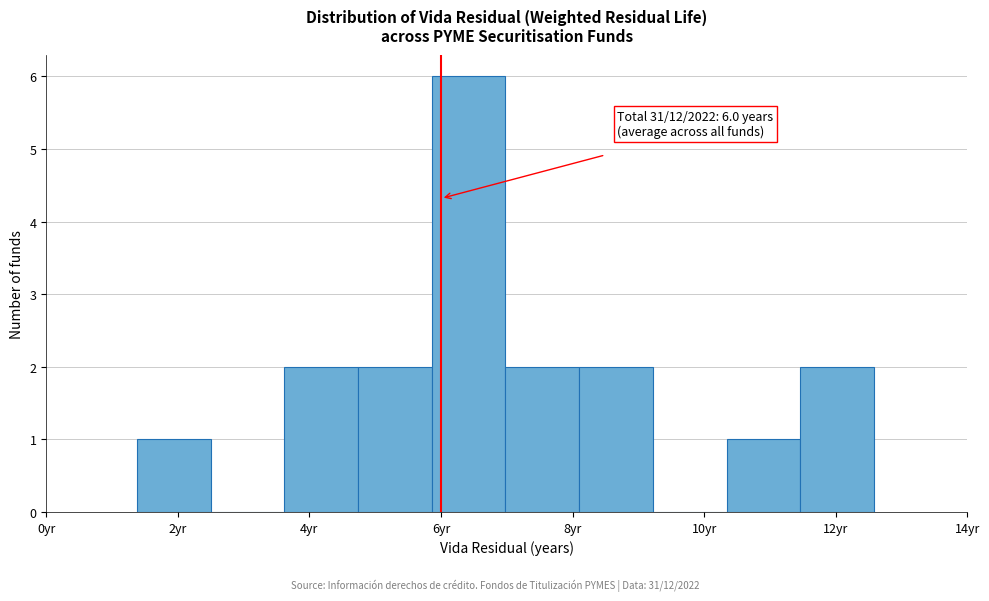

Over which range of the x-axis is the bar tallest?

5.86 to 6.98